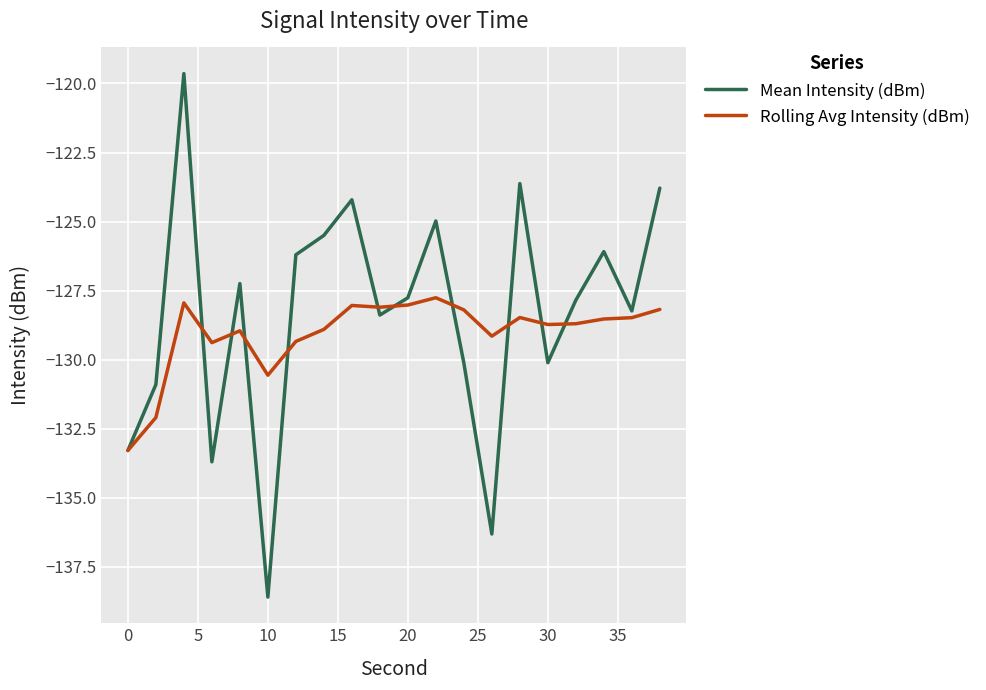

List the series in order of their peak value, lowest first.

Rolling Avg Intensity (dBm), Mean Intensity (dBm)